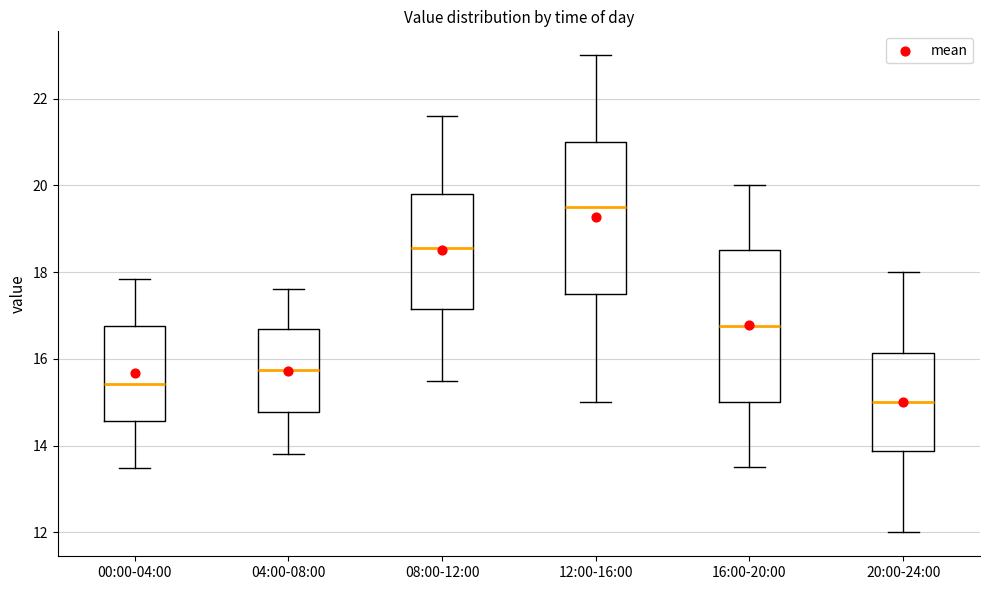

Reading left to right, transcribe this box plot: for each box, give where its median line is, the range the box spans, and where its two whiskers end, as read against the y-axis. The values are not printed on the chart, so give them approximately, as read against the axis.

00:00-04:00: median 15.4, box 14.6 to 16.8, whiskers 13.4 to 17.8
04:00-08:00: median 15.8, box 14.8 to 16.8, whiskers 13.8 to 17.6
08:00-12:00: median 18.6, box 17.2 to 19.8, whiskers 15.6 to 21.6
12:00-16:00: median 19.6, box 17.6 to 21.0, whiskers 15.0 to 23.0
16:00-20:00: median 16.8, box 15.0 to 18.6, whiskers 13.6 to 20.0
20:00-24:00: median 15.0, box 13.8 to 16.2, whiskers 12.0 to 18.0